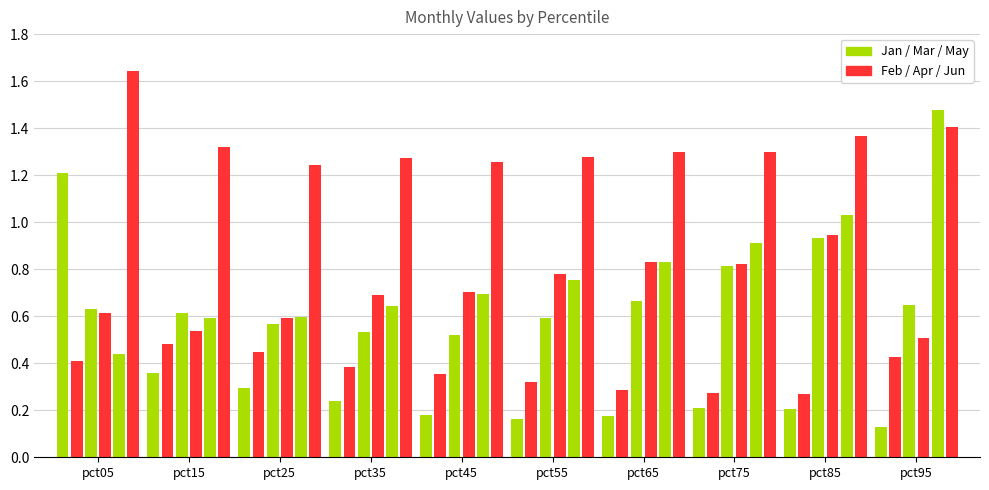

Reading right to left, extract all data points from this chart.

Jan: 0.1	0.2	0.2	0.2	0.2	0.2	0.2	0.3	0.4	1.2
Feb: 0.4	0.3	0.3	0.3	0.3	0.4	0.4	0.4	0.5	0.4
Mar: 0.6	0.9	0.8	0.7	0.6	0.5	0.5	0.6	0.6	0.6
Apr: 0.5	0.9	0.8	0.8	0.8	0.7	0.7	0.6	0.5	0.6
May: 1.5	1.0	0.9	0.8	0.8	0.7	0.6	0.6	0.6	0.4
Jun: 1.4	1.4	1.3	1.3	1.3	1.3	1.3	1.2	1.3	1.6